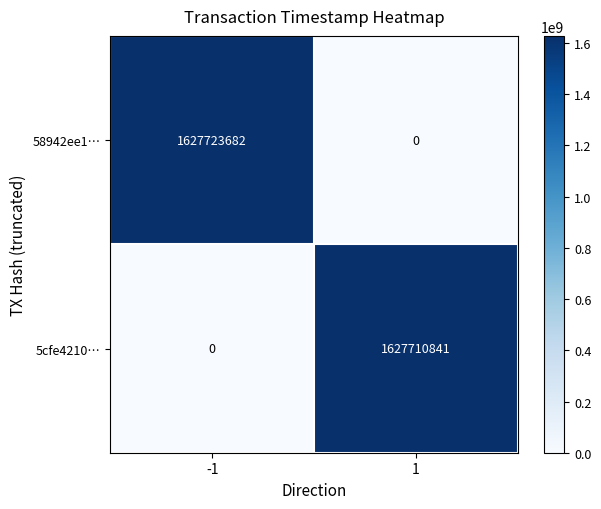

Count the number of categories in the chart.

2